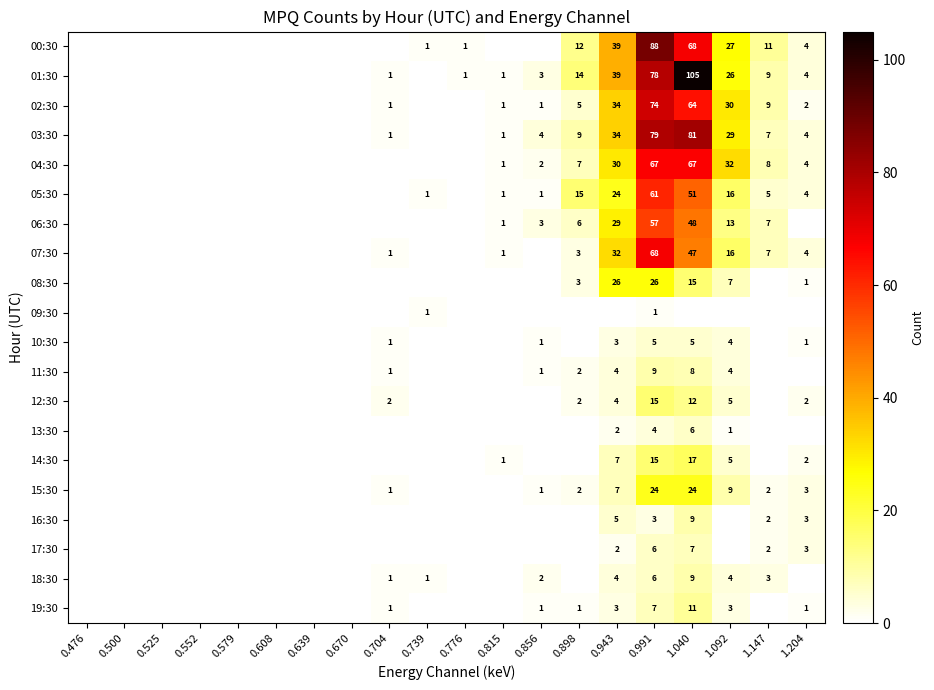

The value of 18:30 at 0.739 is 1. True or false?

True